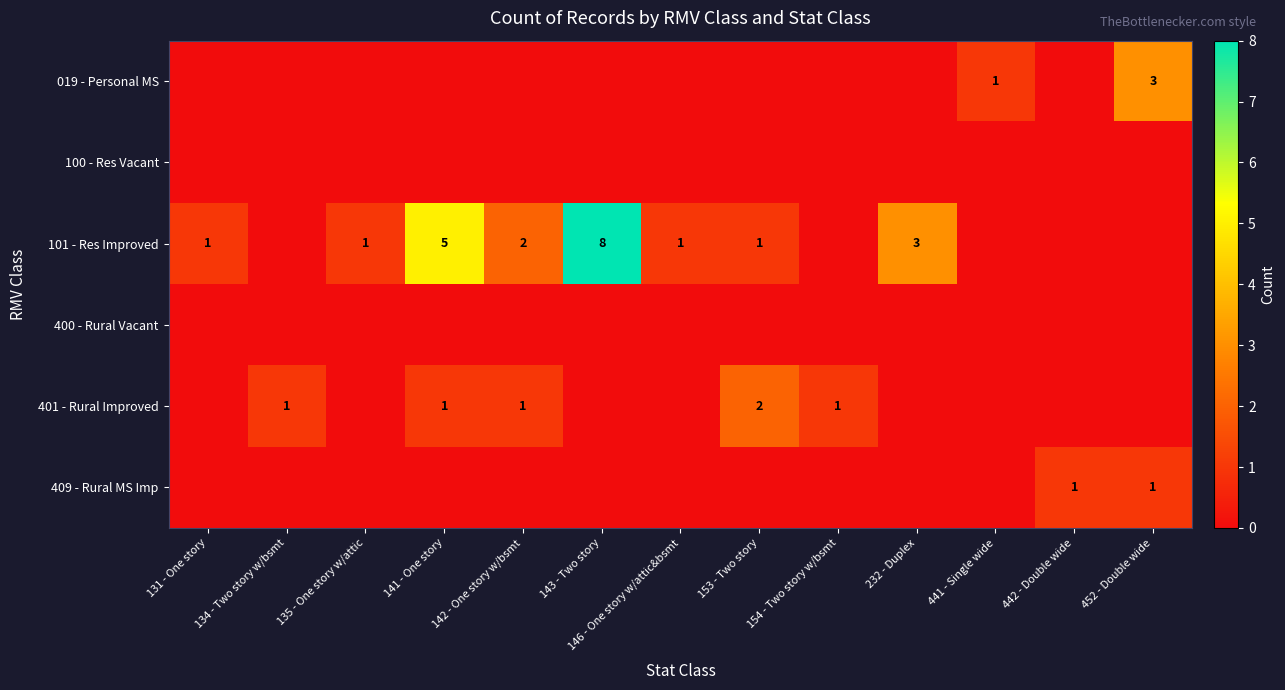

True or false: 409 - Rural MS Imp has a value of 1 at 442 - Double wide.

True